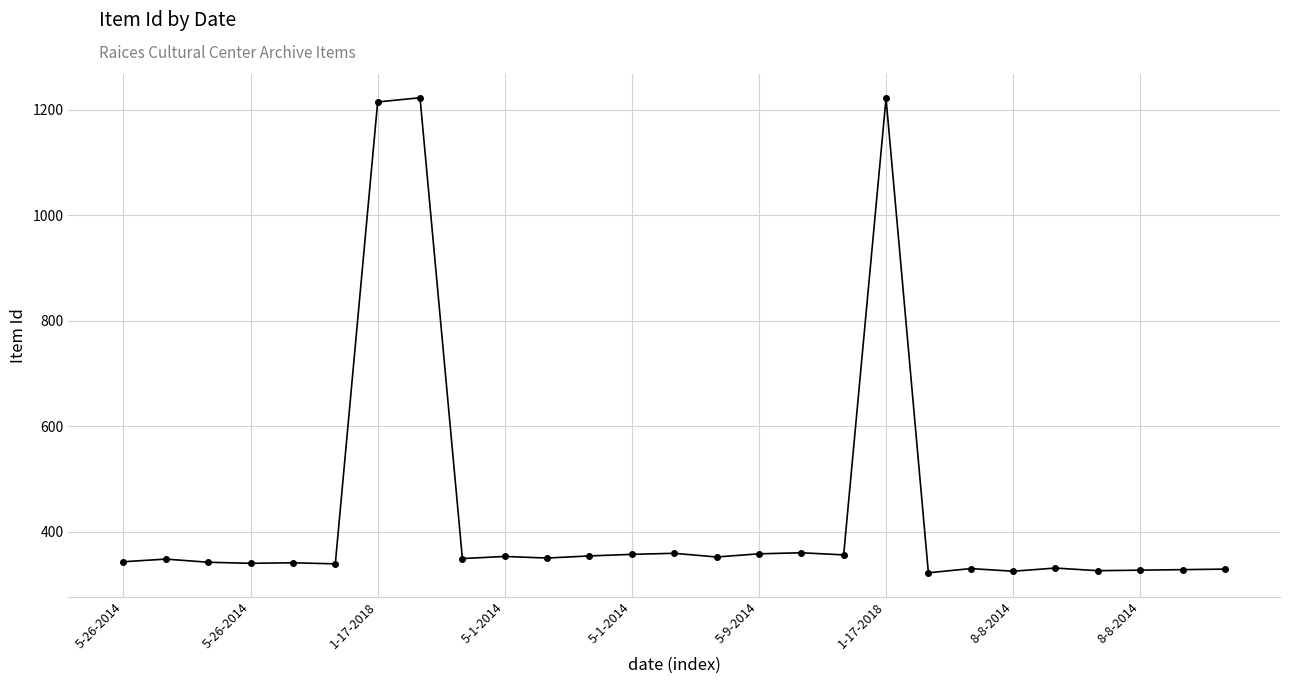

What is the minimum value shown in the chart?

322